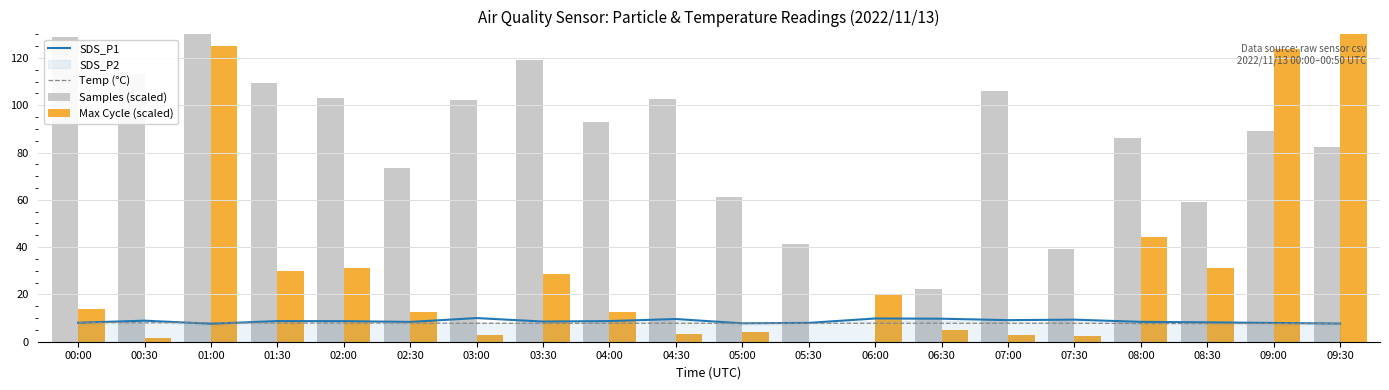

Is the value of Samples (scaled) at 08:00 greater than the value of Temp (°C) at 06:00?

Yes